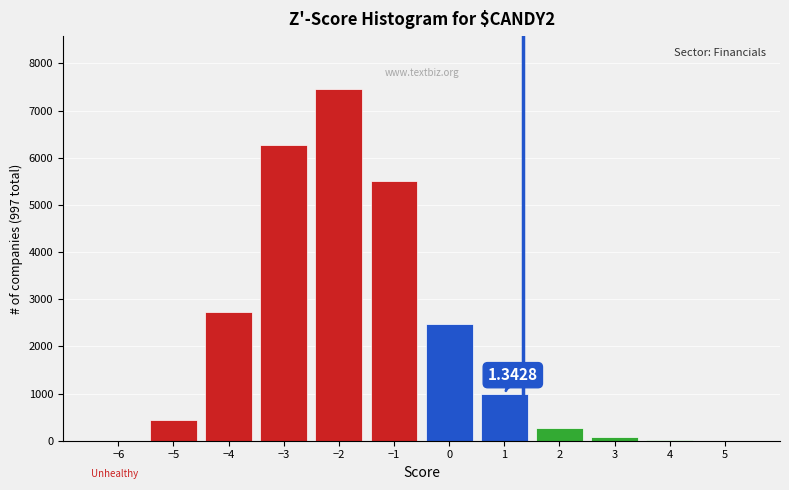

What is the change in value from −2 to 2?

-7196